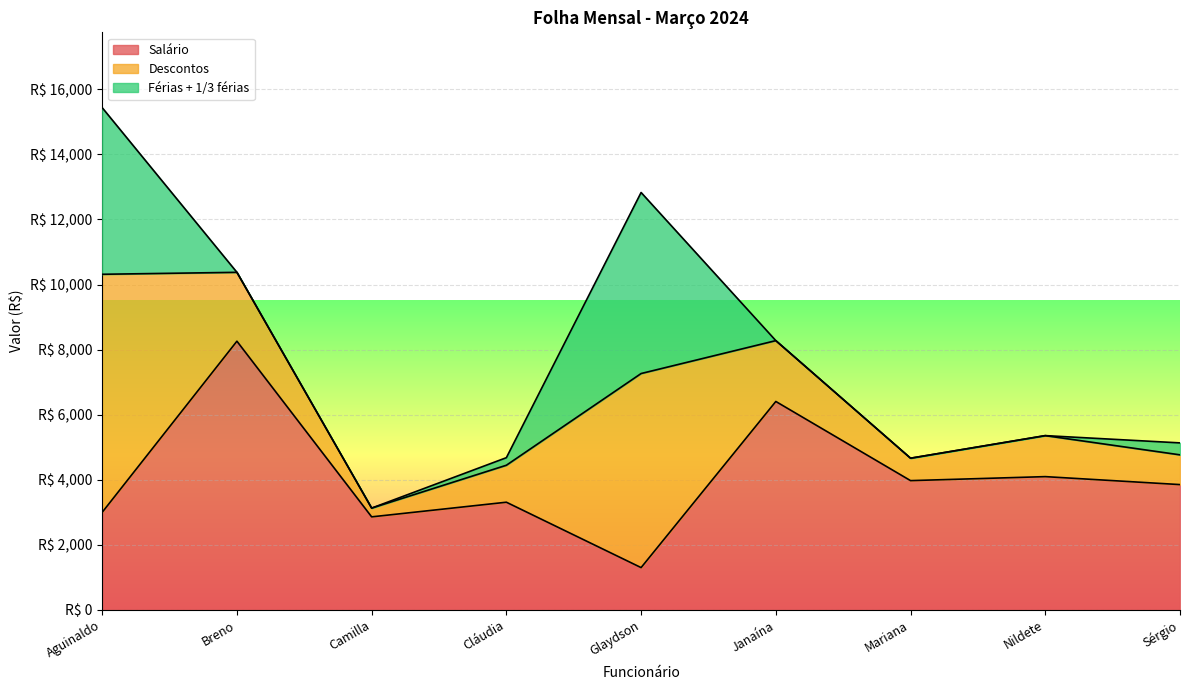

At which category does Férias + 1/3 férias reach its first local peak?

Glaydson